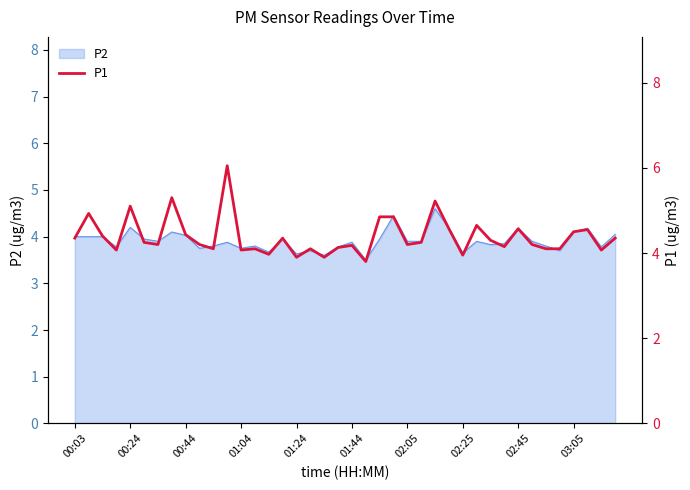

How many interior local peaks (higher than both neighbors) does the data have?

12